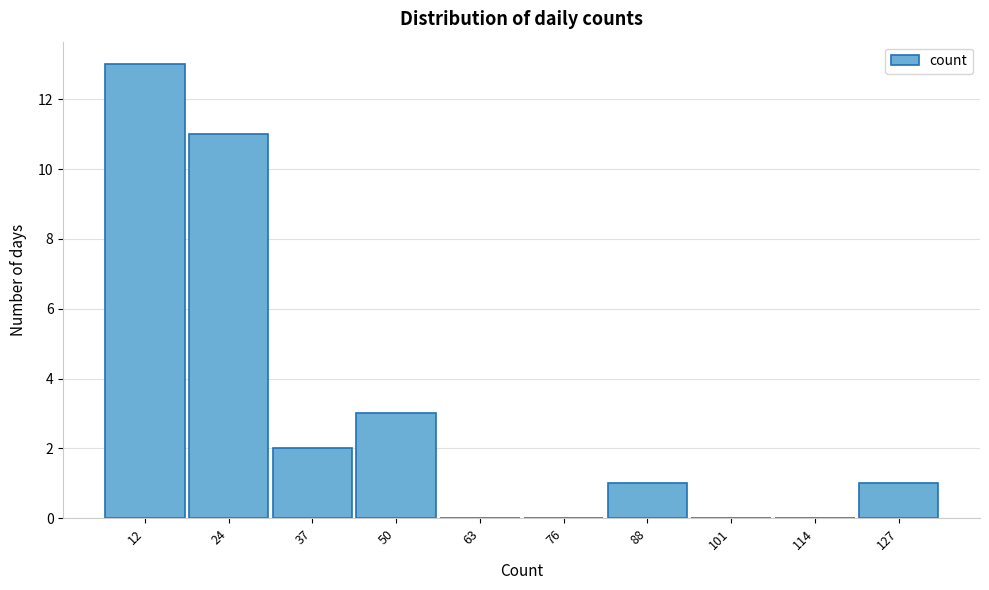

Reading left to right, transcribe all the data shown in this chart.

12=13	24=11	37=2	50=3	63=0	76=0	88=1	101=0	114=0	127=1